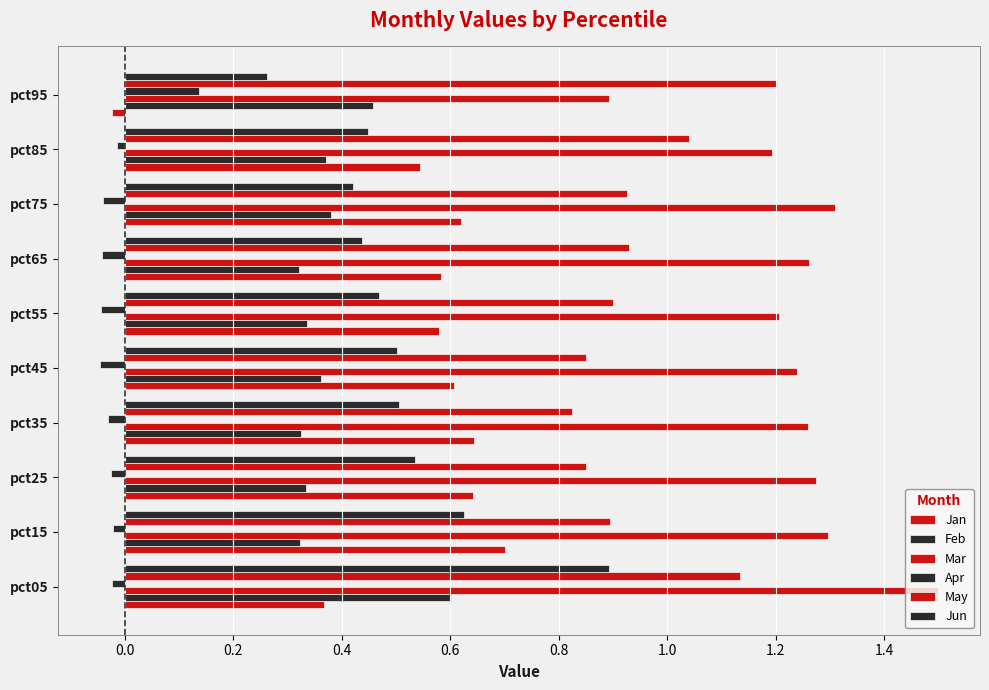

How many categories are shown in the chart?

10